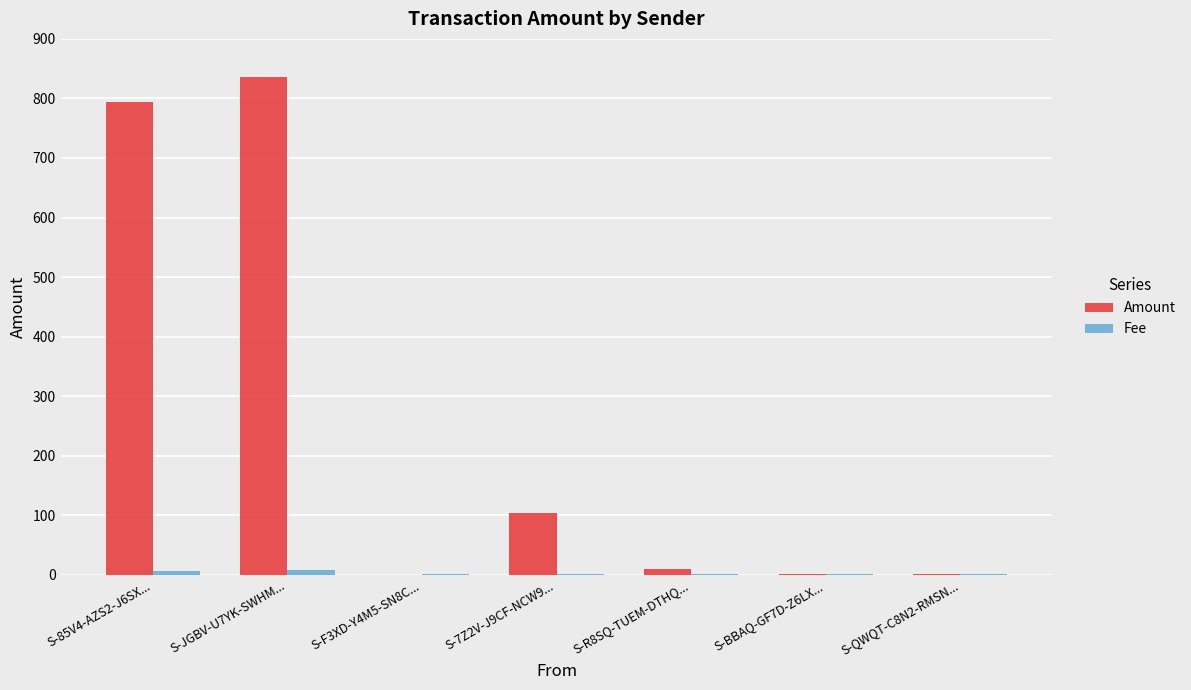

How many distinct data groups are displayed?

2